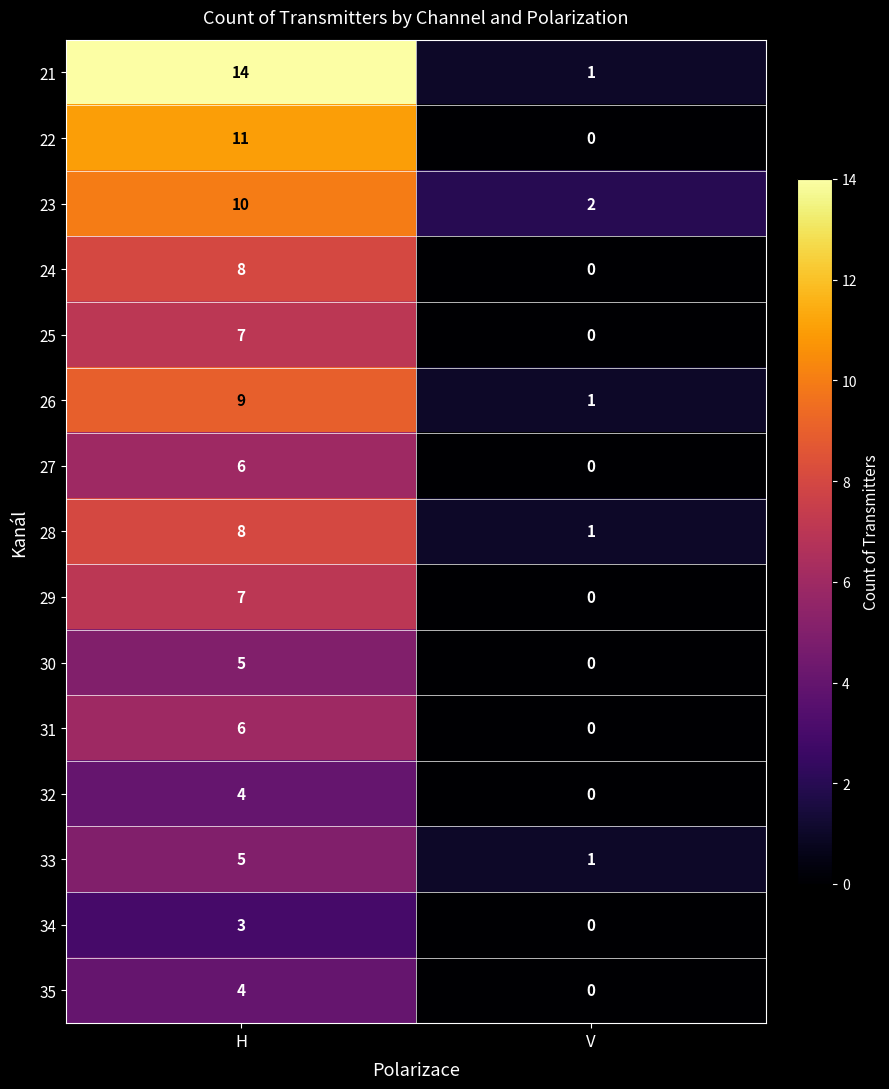

Reading left to right, what are all the values shown in this chart?

21: H=14	V=1
22: H=11	V=0
23: H=10	V=2
24: H=8	V=0
25: H=7	V=0
26: H=9	V=1
27: H=6	V=0
28: H=8	V=1
29: H=7	V=0
30: H=5	V=0
31: H=6	V=0
32: H=4	V=0
33: H=5	V=1
34: H=3	V=0
35: H=4	V=0